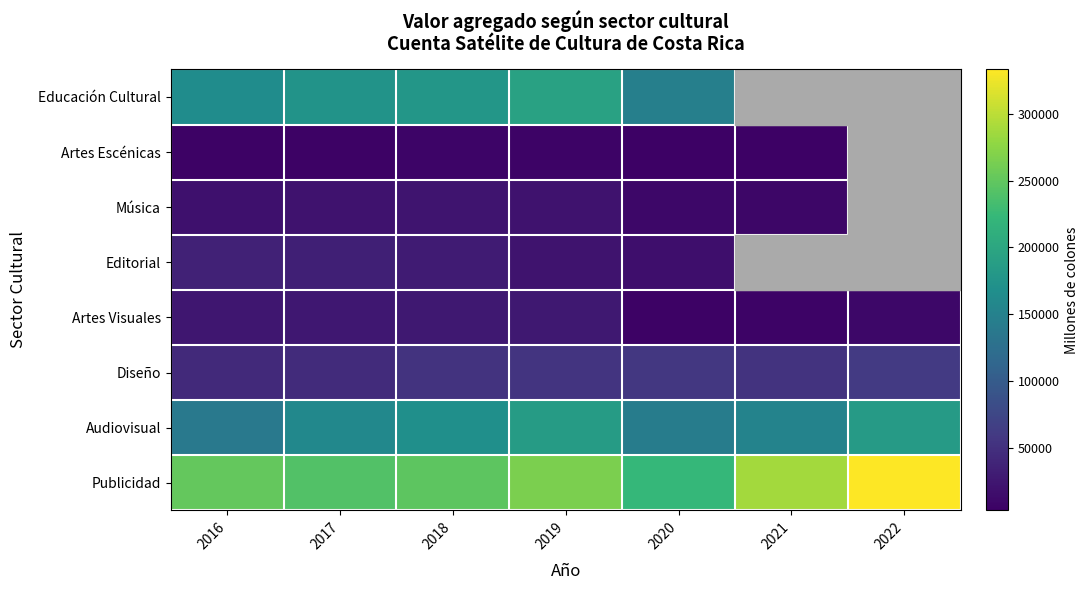

What value does the Artes Visuales series have at 2016?

24764.3